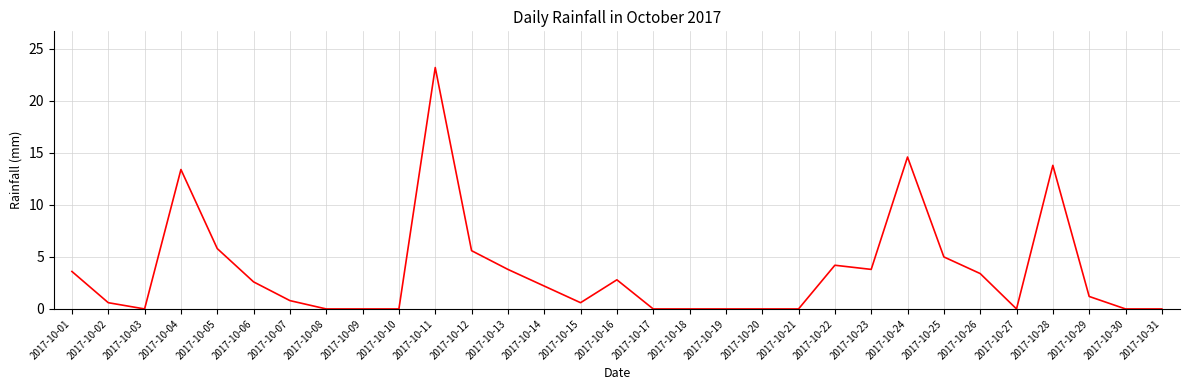

Is this an area chart (filled region under the line)?

No